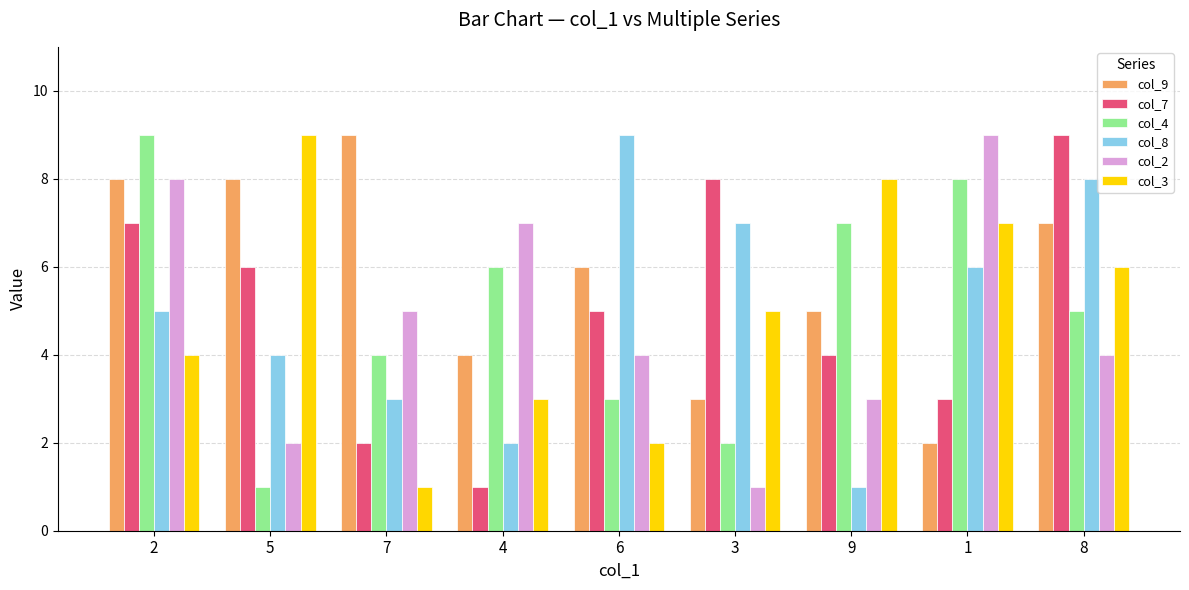

What is the difference between the highest and lowest values at 5?

8